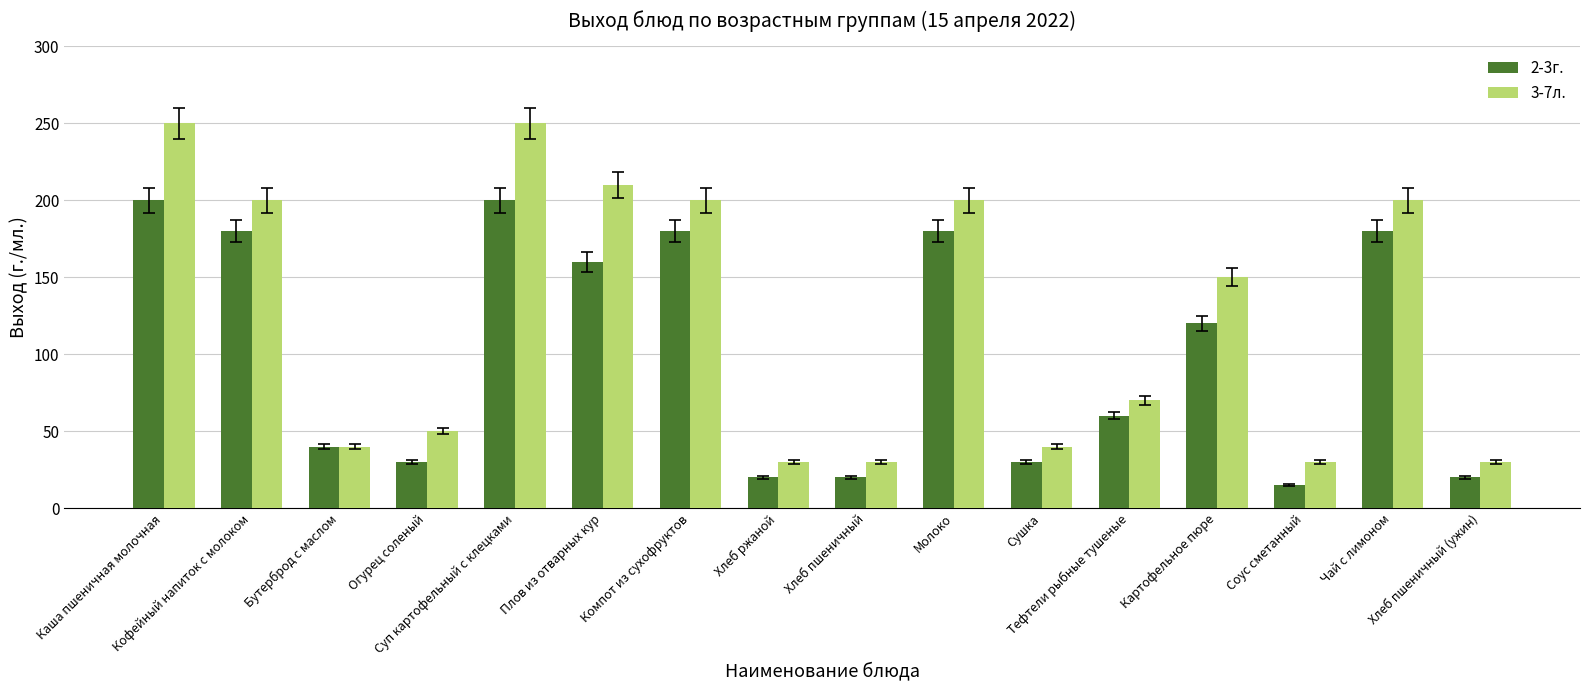

Which series has the largest total across all categories?

3-7л.